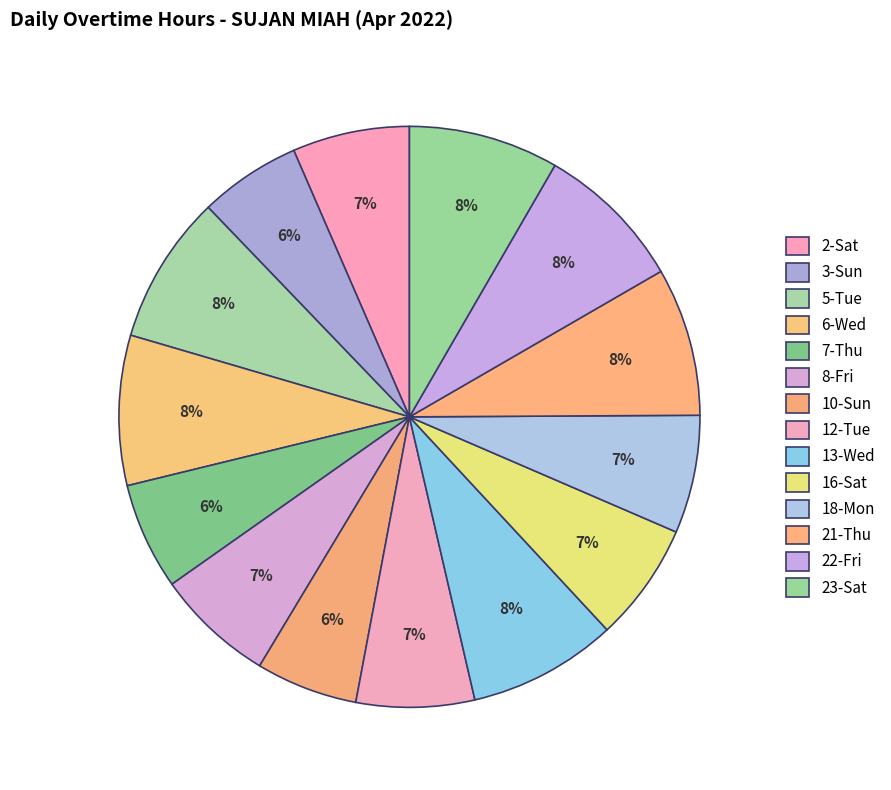

The 13-Wed slice represents 1% of the pie. True or false?

False